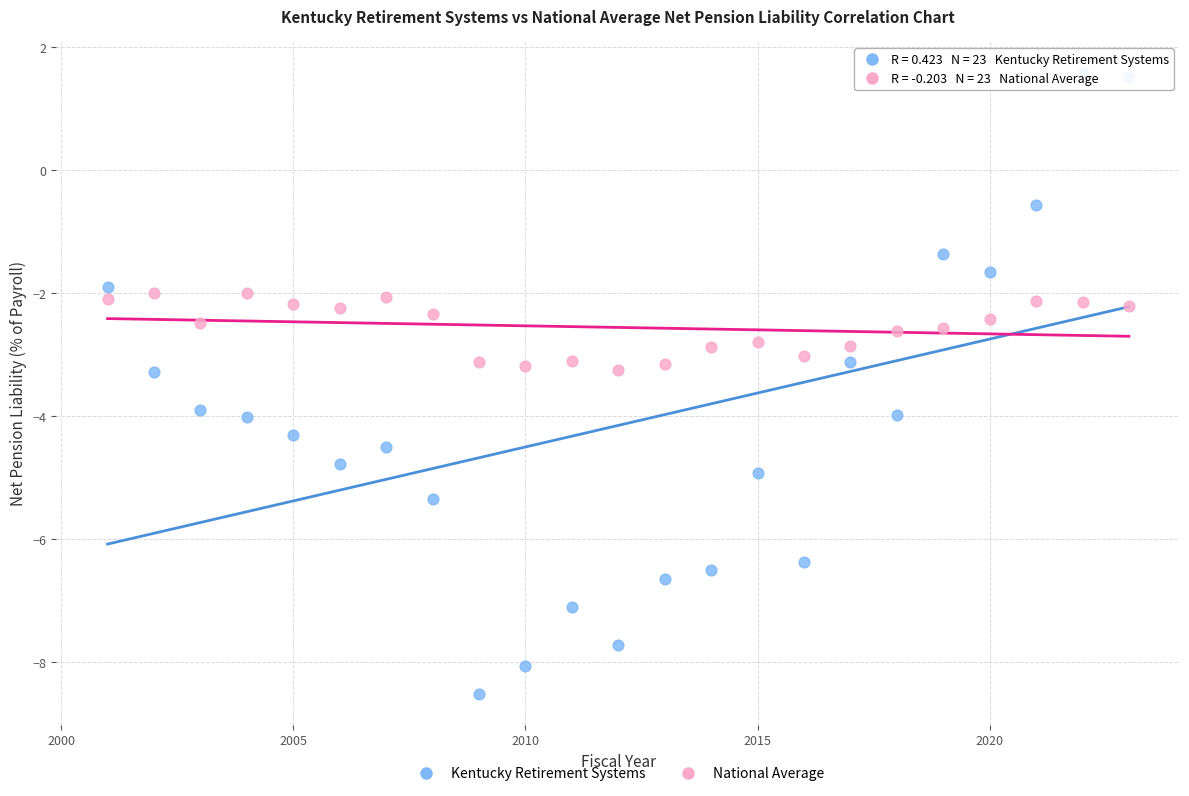

Which series contains the highest Y value?

Kentucky Retirement Systems